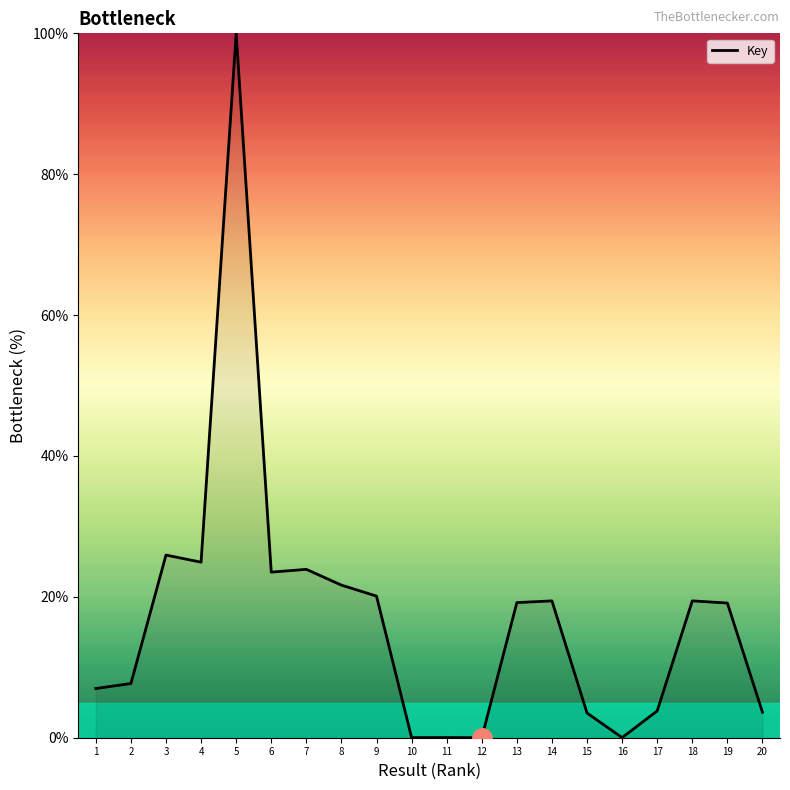

Approximately how many times larger is the value at 3 compared to 19?

1.4